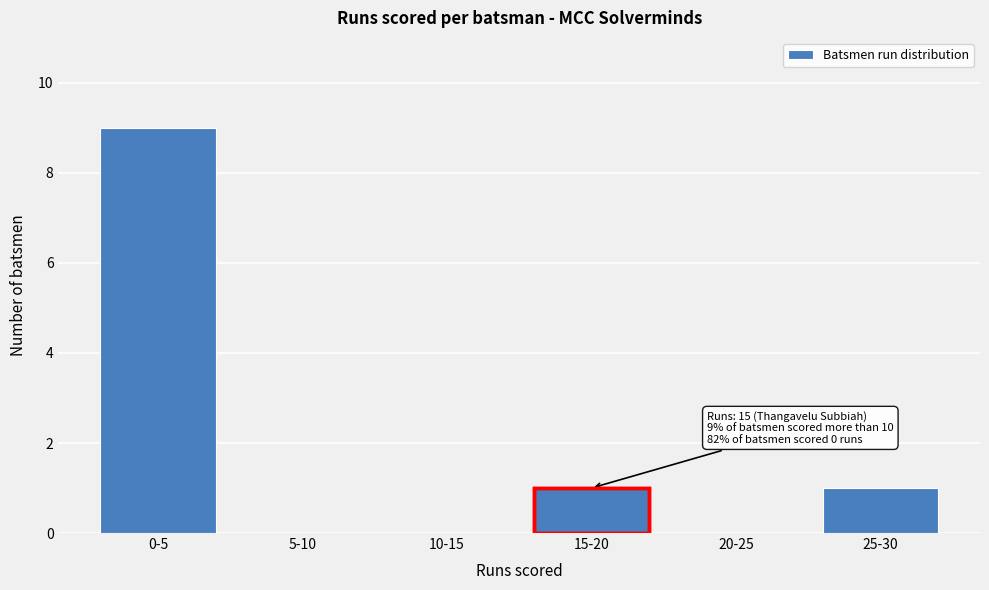

Reading left to right, transcribe all the data shown in this chart.

0-5=9	5-10=0	10-15=0	15-20=1	20-25=0	25-30=1